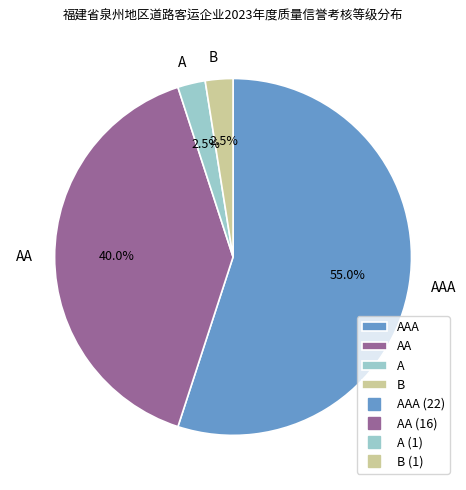

How many segments does this pie chart have?

4